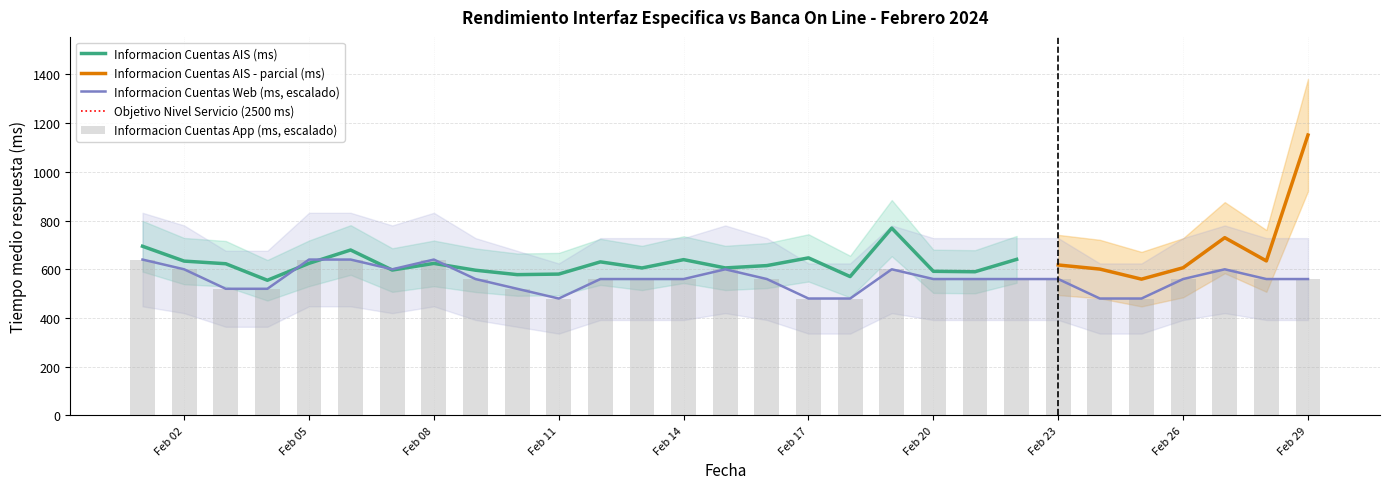

What is the maximum value for Informacion Cuentas Web (ms, escalado)?

640